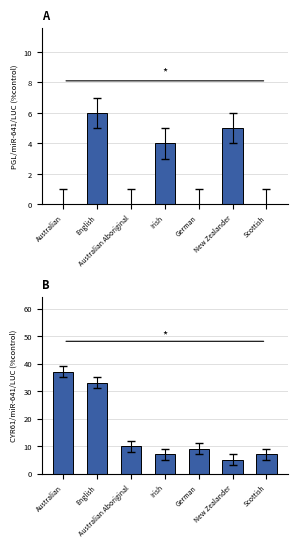

Rank the series by their average value, from lowest to highest.

Both parents born overseas, Both parents born in Australia